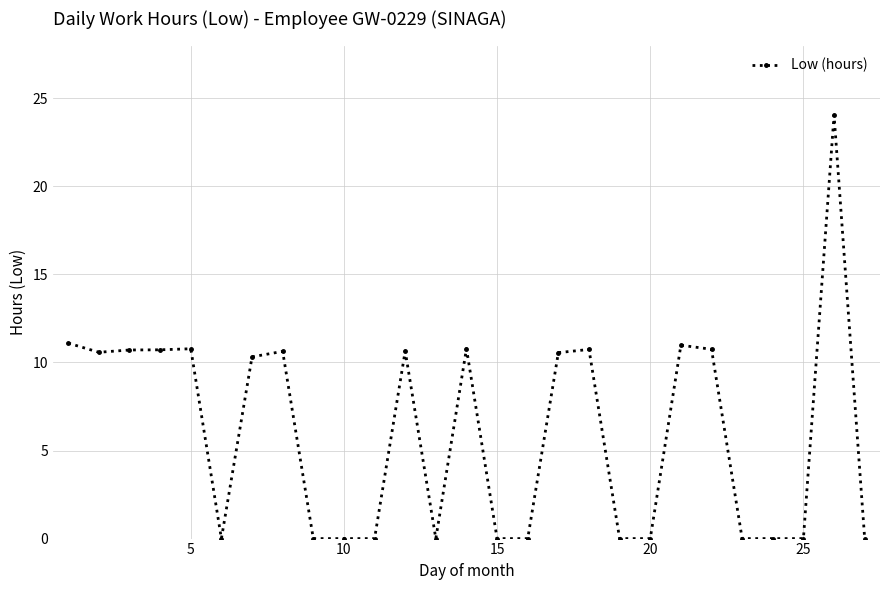

What is the average value?

6.1